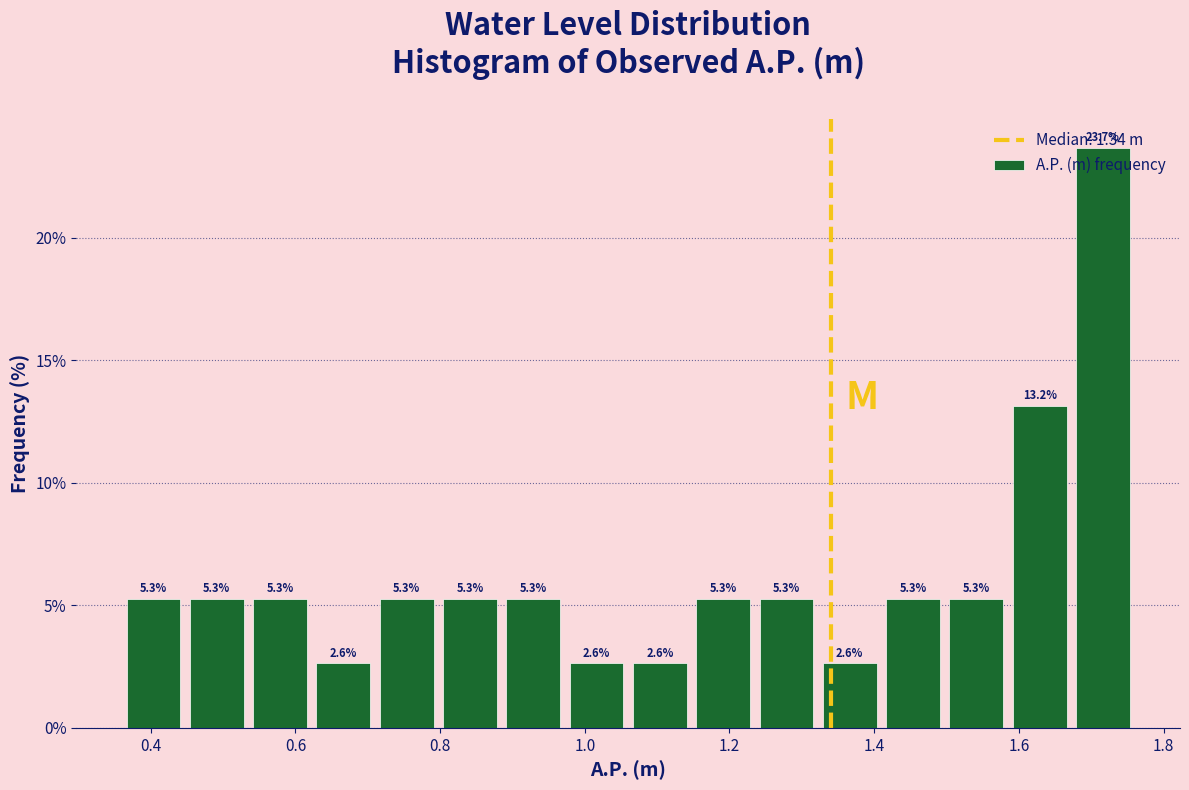

Reading left to right, transcribe this chart: for each bar, give the range it covers on the x-axis and its height. The bar edges are not printed on the chart, so give them approximately, as read against the axis.

0.36 to 0.44: 5.3
0.44 to 0.54: 5.3
0.54 to 0.62: 5.3
0.62 to 0.72: 2.6
0.72 to 0.80: 5.3
0.80 to 0.88: 5.3
0.88 to 0.98: 5.3
0.98 to 1.06: 2.6
1.06 to 1.14: 2.6
1.14 to 1.24: 5.3
1.24 to 1.32: 5.3
1.32 to 1.42: 2.6
1.42 to 1.50: 5.3
1.50 to 1.58: 5.3
1.58 to 1.68: 13.2
1.68 to 1.76: 23.7